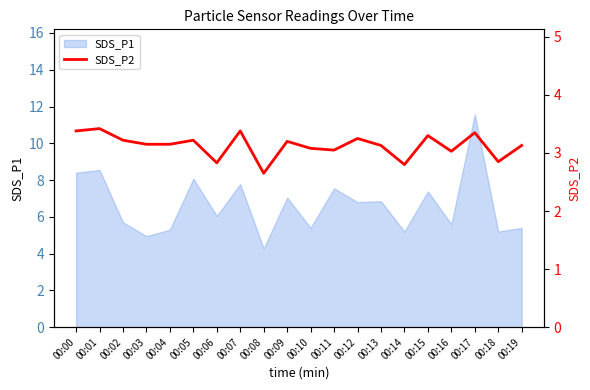

Does the chart display data point markers on the line(s)?

No